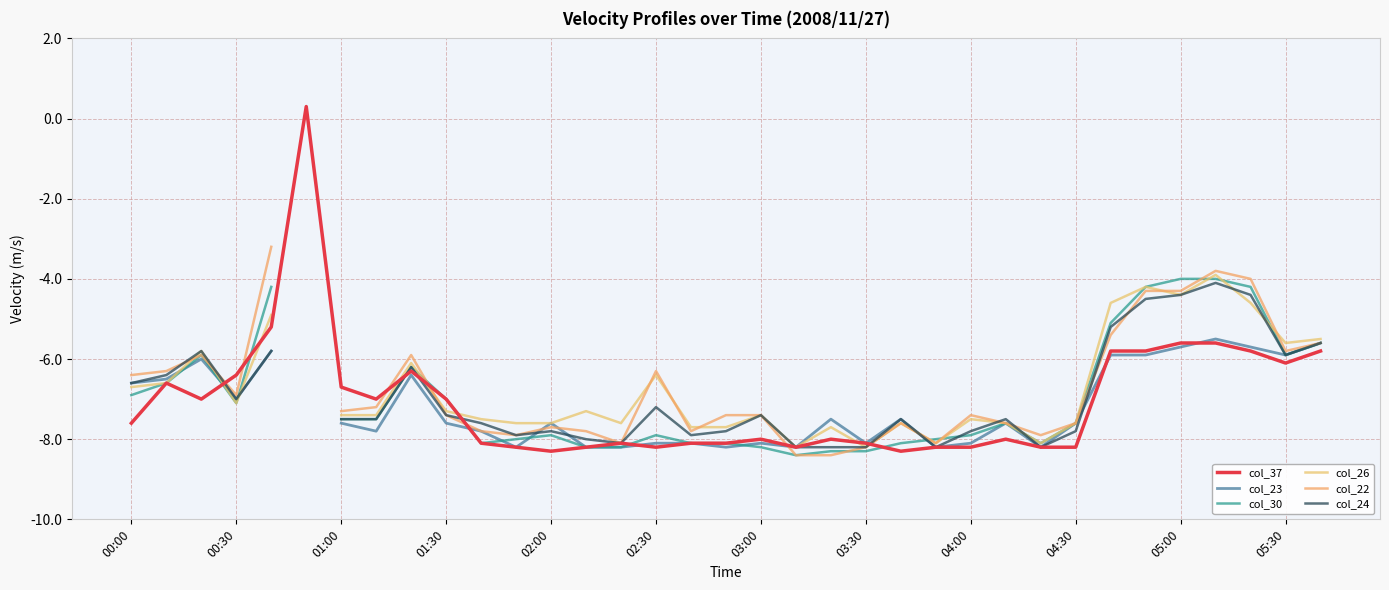

At how many categories does at least one series exceed -5?

7